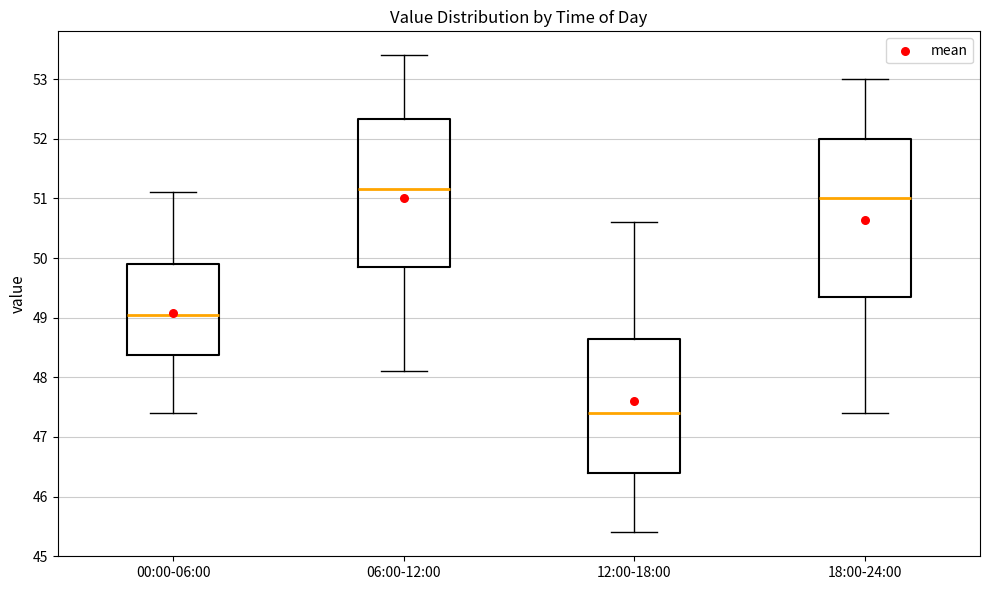

Which box's median line is the highest?

06:00-12:00